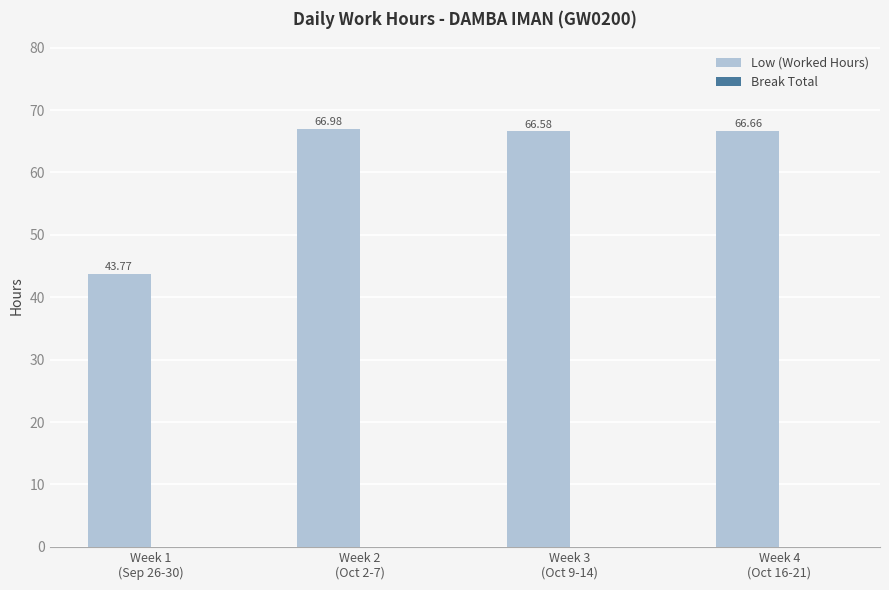

What is the difference between the maximum and minimum values?

23.2